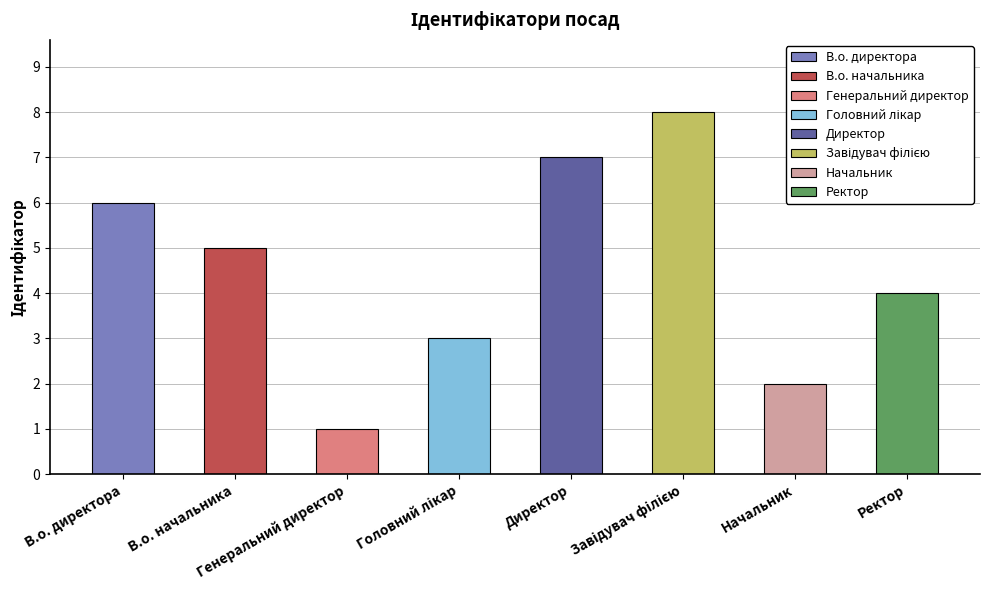

Where is the data nearest to the value 4?

Ректор